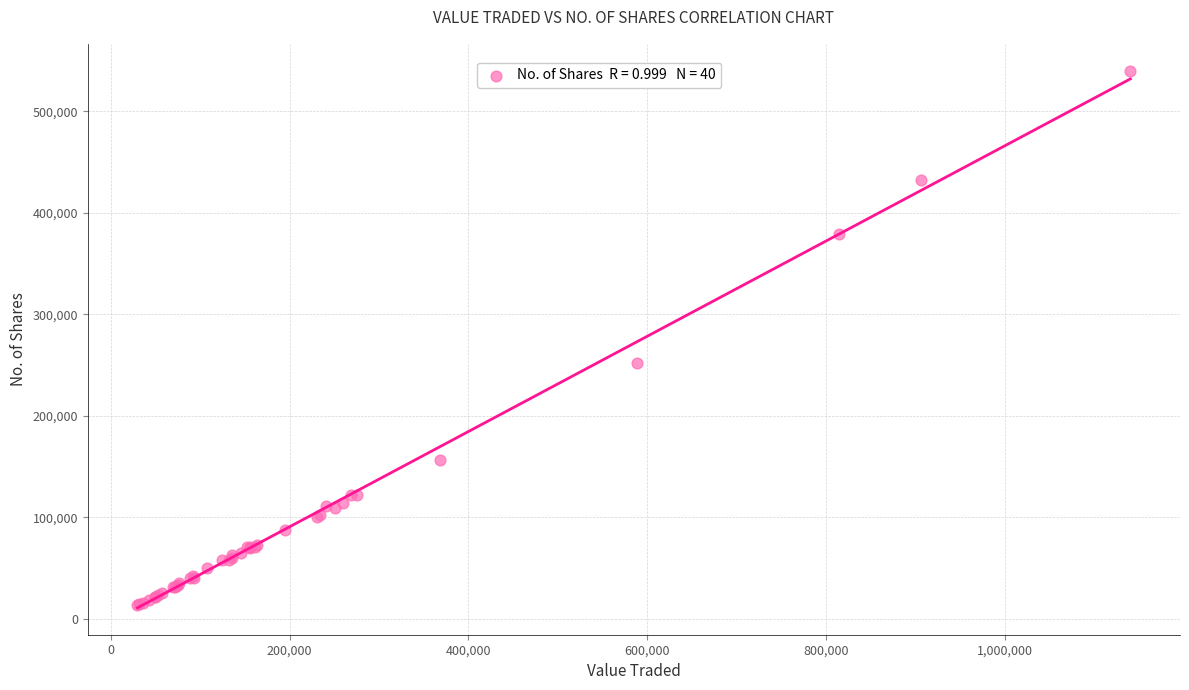

What Y value in the scatter plot is closest to 276687?

252341